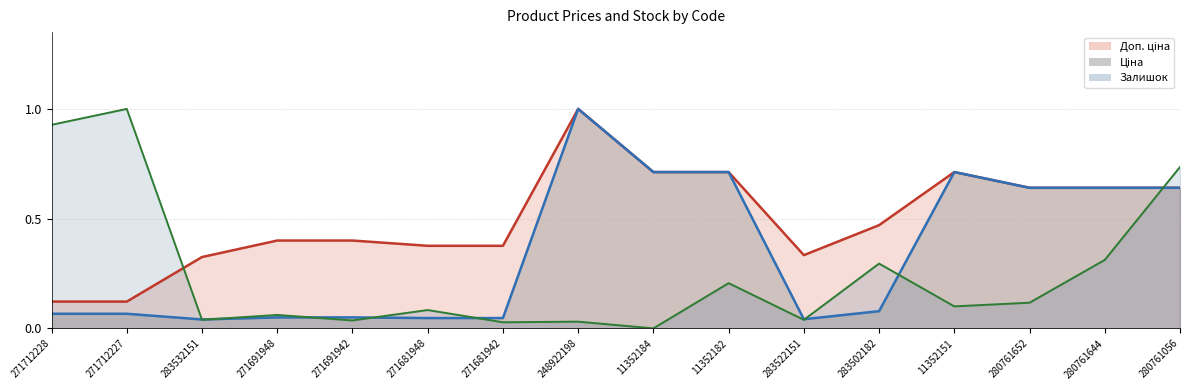

Which series has the largest total across all categories?

Доп. ціна